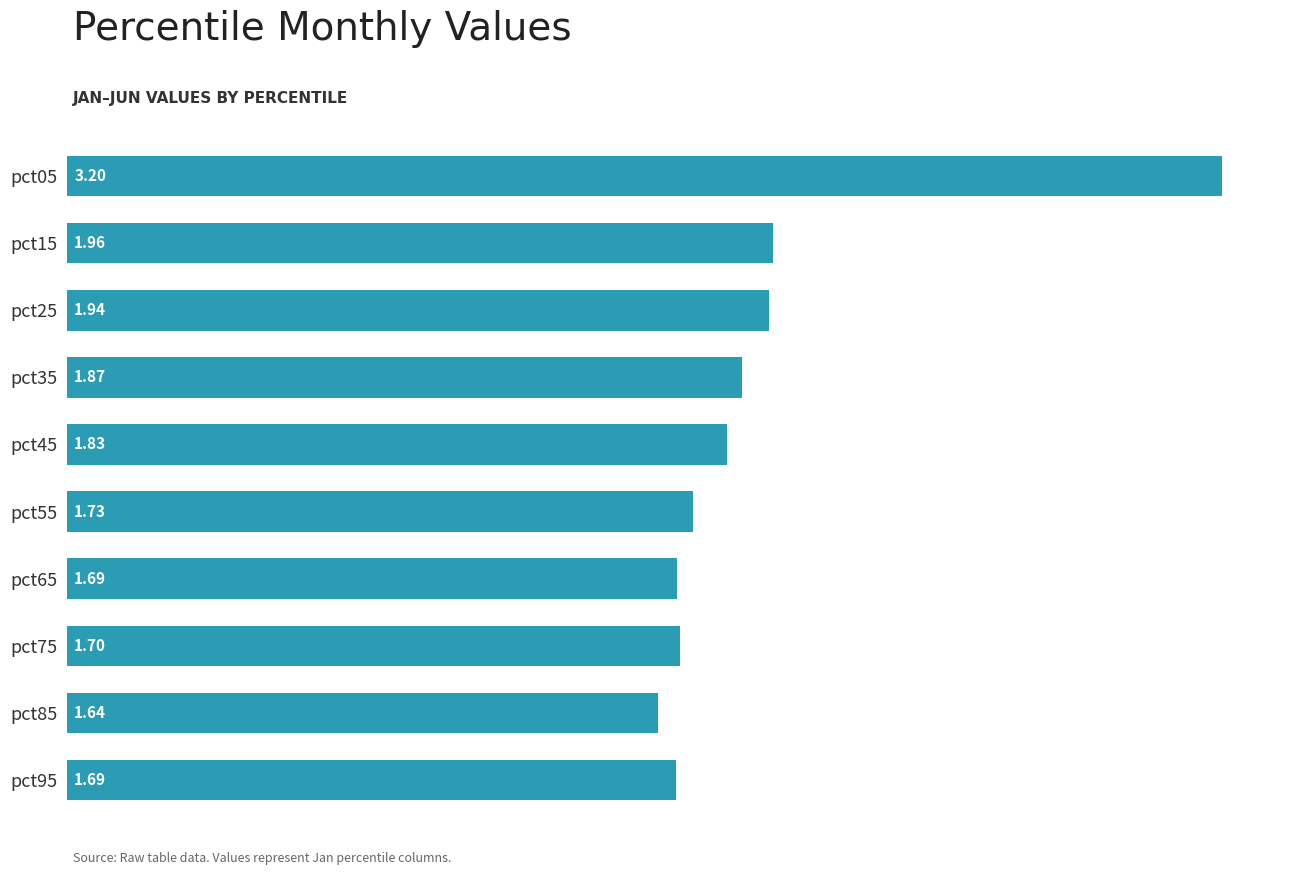

What is the sum of all values?

19.2